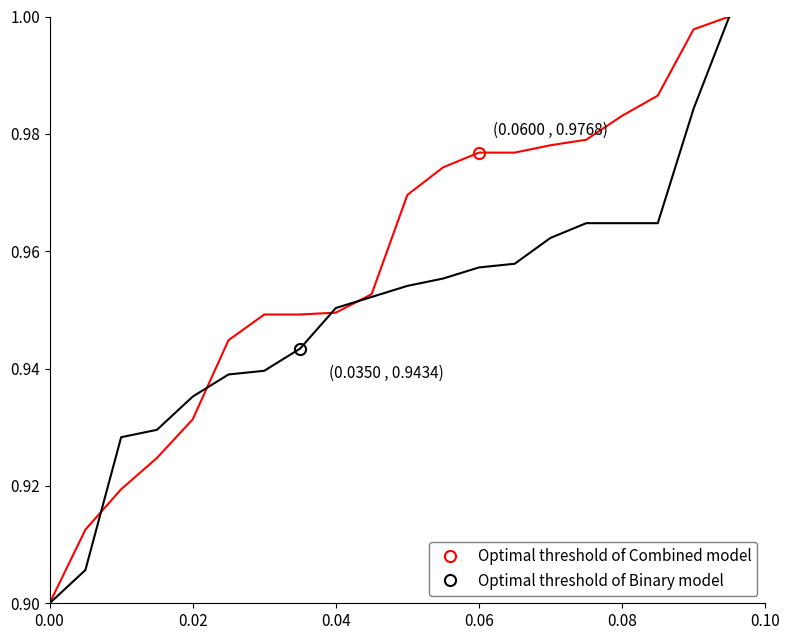

Does the chart have visible grid lines?

No